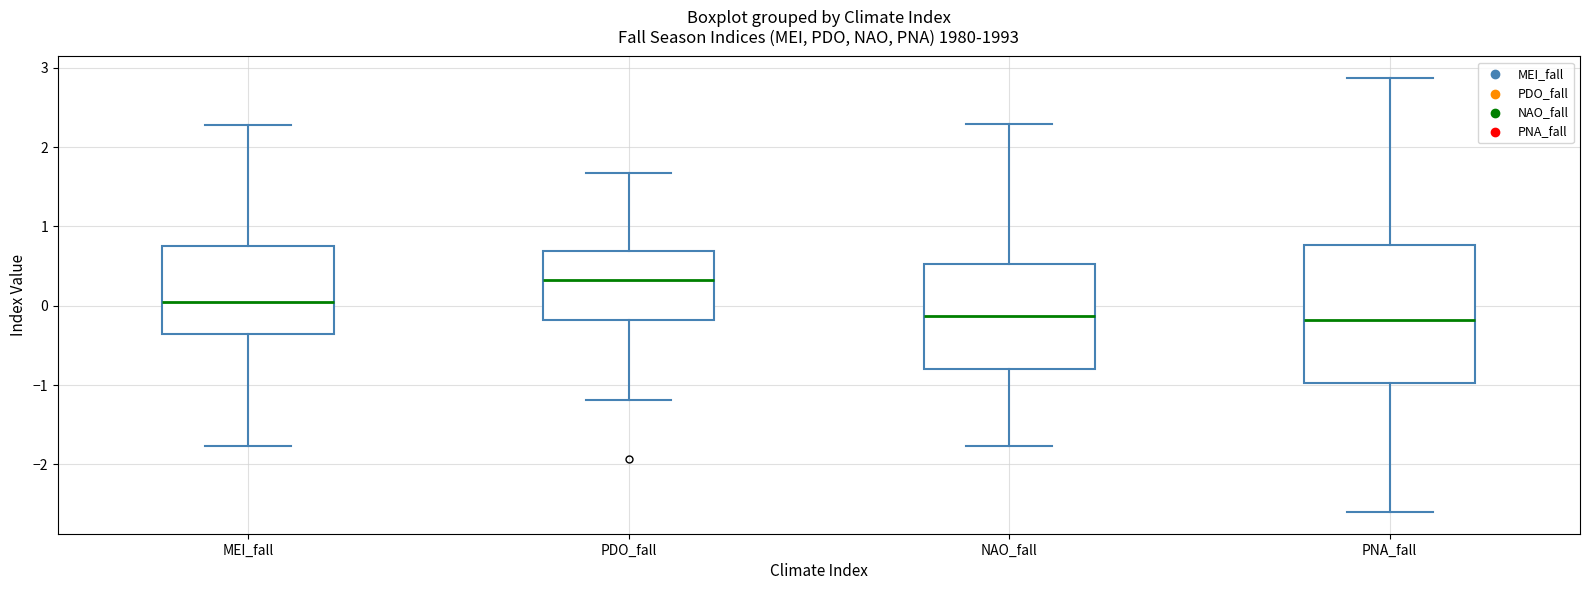

Reading left to right, read every box against the y-axis: the position of its median line, the range the box covers, and the ends of its whiskers. The values are not printed on the chart, so give them approximately, as read against the axis.

MEI_fall: median 0.0, box -0.3 to 0.8, whiskers -1.8 to 2.3
PDO_fall: median 0.3, box -0.2 to 0.7, whiskers -1.2 to 1.7
NAO_fall: median -0.1, box -0.8 to 0.5, whiskers -1.8 to 2.3
PNA_fall: median -0.2, box -1.0 to 0.8, whiskers -2.6 to 2.9